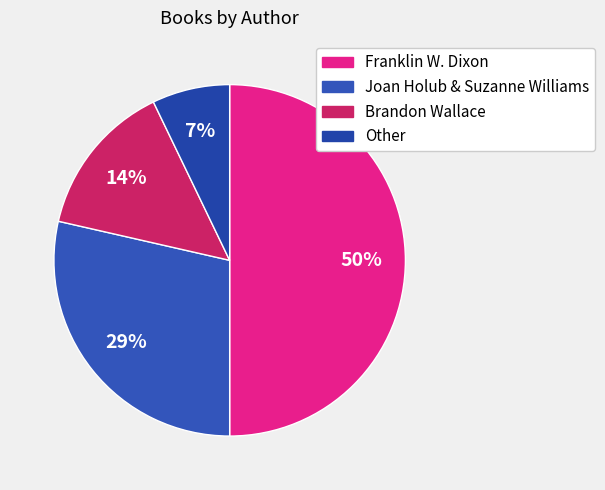

How many slices are in this pie chart?

4